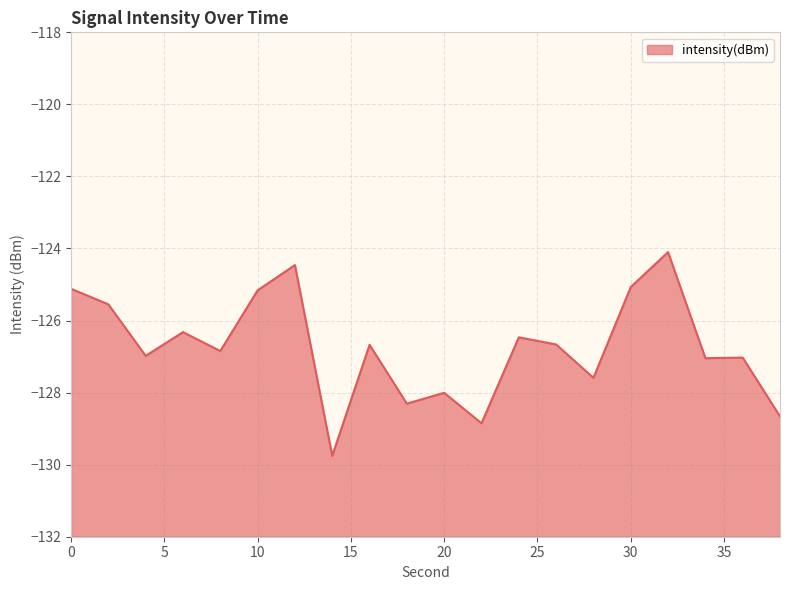

Reading right to left, transcribe all the data shown in this chart.

38=-128.7	36=-127.0	34=-127.0	32=-124.1	30=-125.1	28=-127.6	26=-126.7	24=-126.5	22=-128.9	20=-128.0	18=-128.3	16=-126.7	14=-129.8	12=-124.5	10=-125.2	8=-126.8	6=-126.3	4=-127.0	2=-125.5	0=-125.1